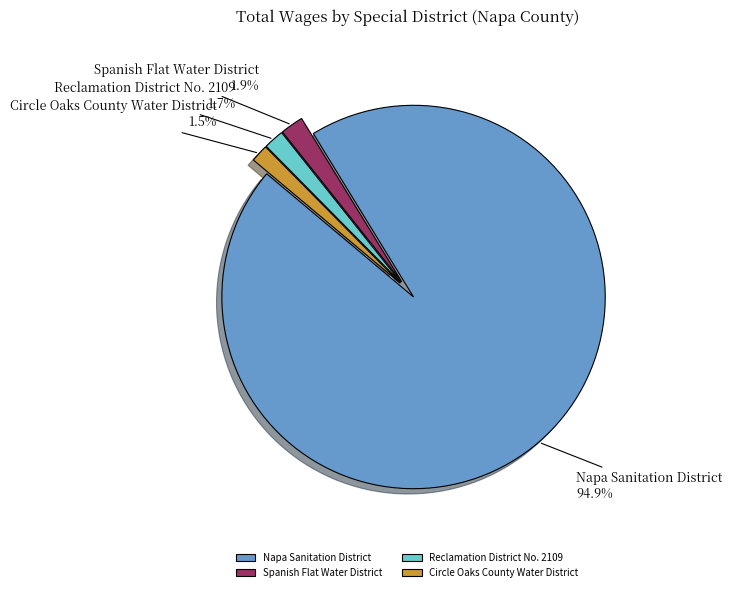

True or false: Spanish Flat Water District accounts for 11% of the total.

False